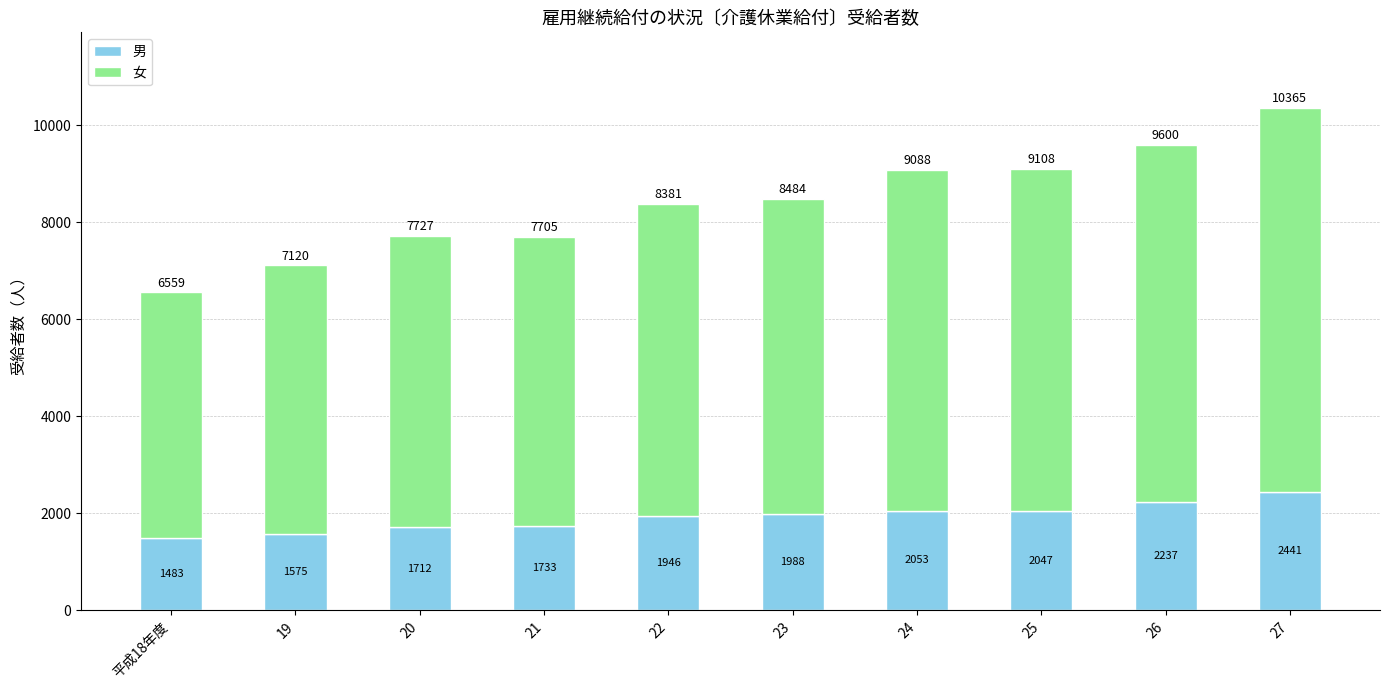

How many bars are there in total?

10